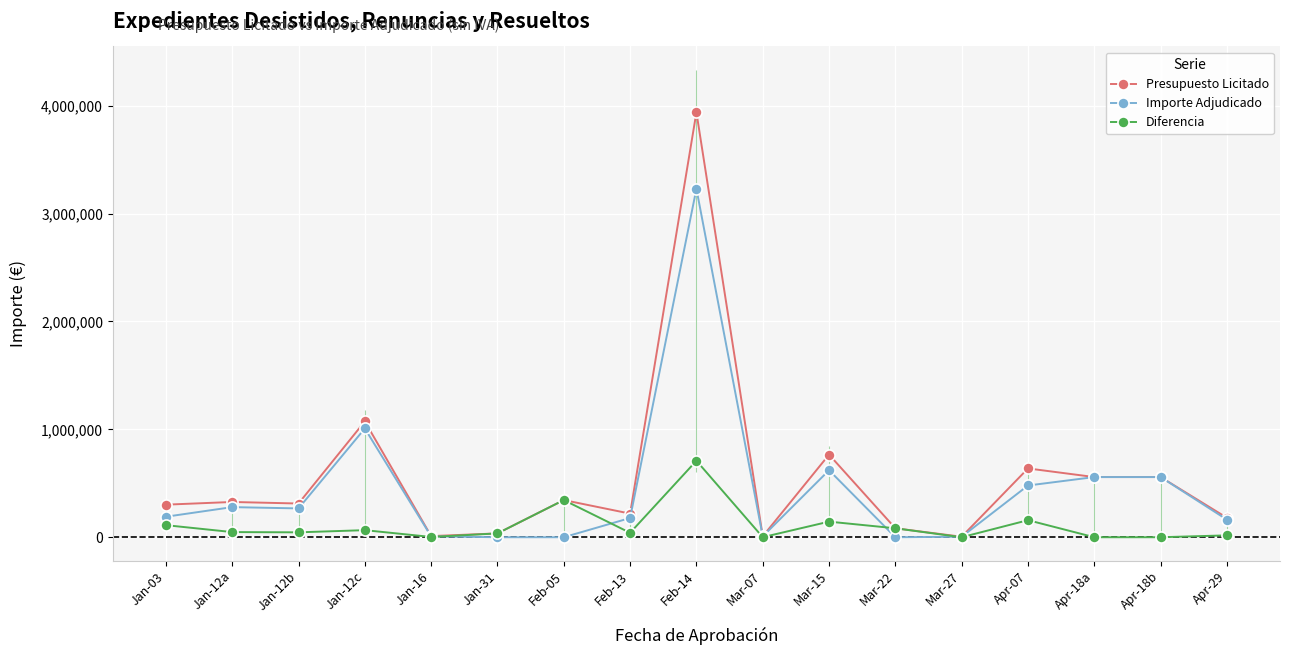

The Importe Adjudicado series shows 0.0 at Jan-31. True or false?

True